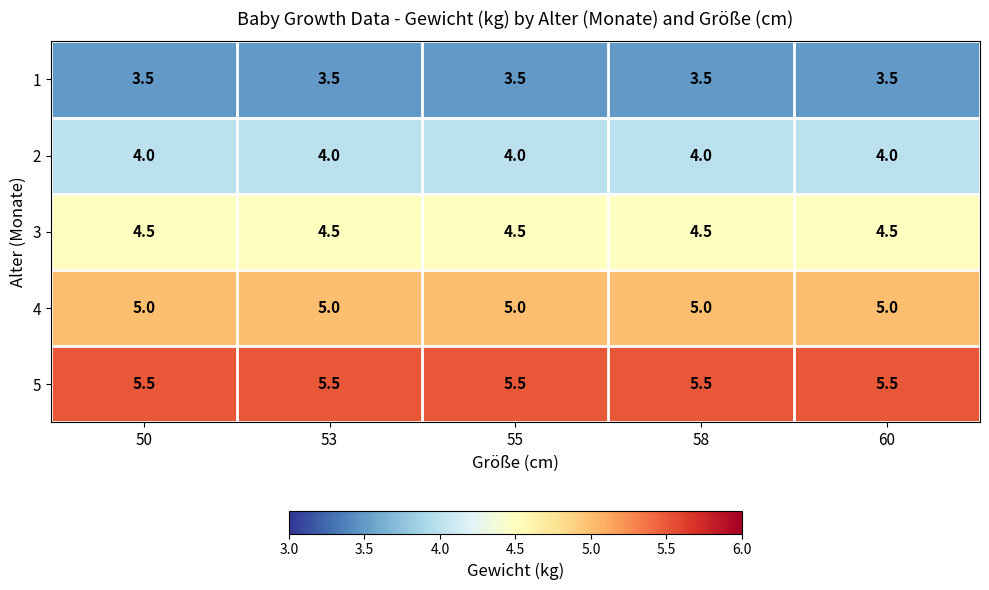

What is the difference between the highest and lowest values at 55?

2.0